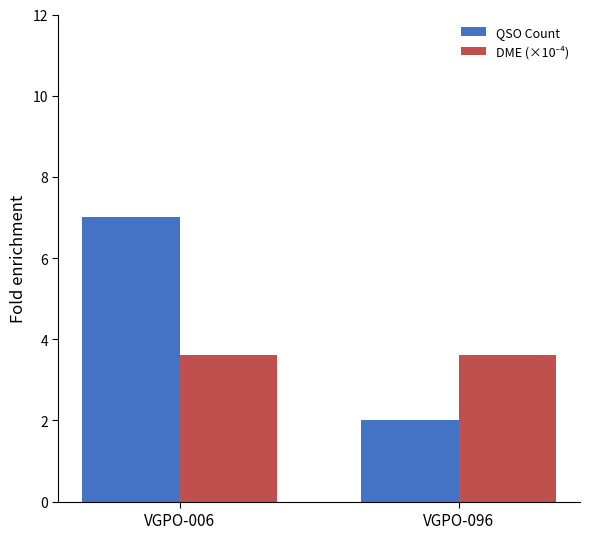

Which label corresponds to the smallest value in the chart?

VGPO-096